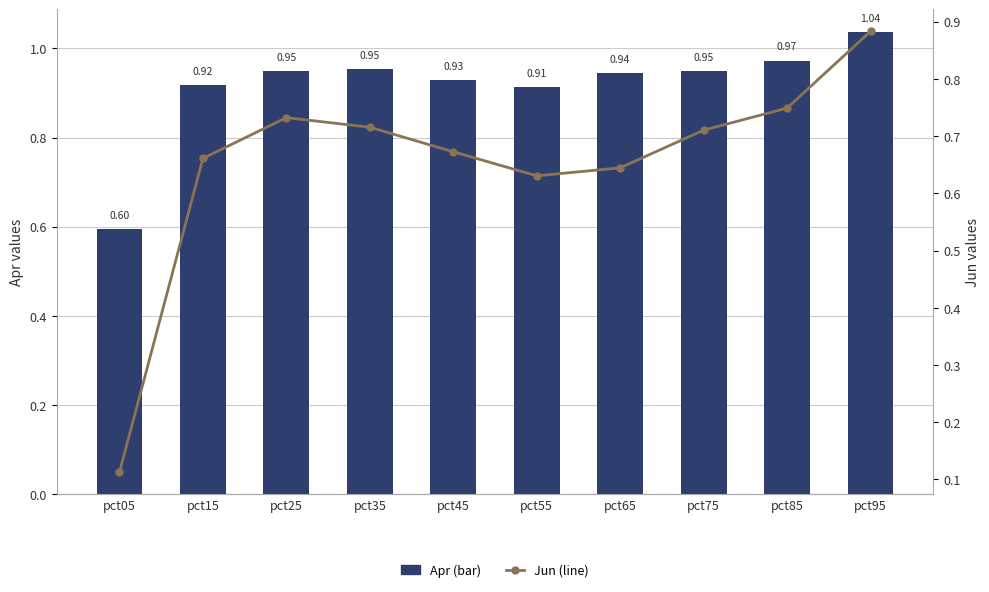

What is the value of the Apr bar at the 10th from the left?

1.0